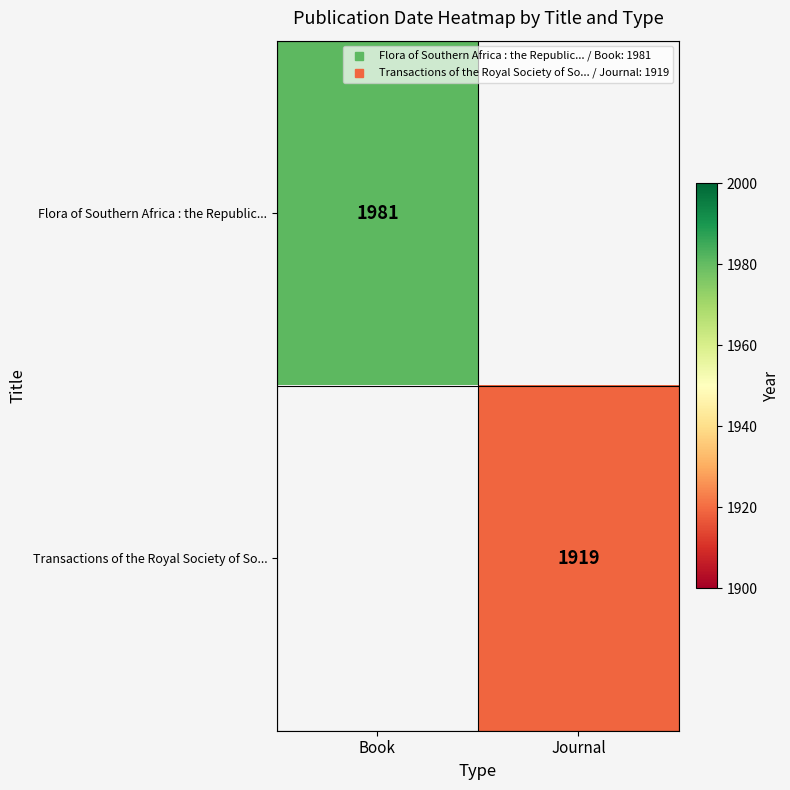

Rank the series by their maximum value, from lowest to highest.

Transactions of the Royal Society of So..., Flora of Southern Africa : the Republic...